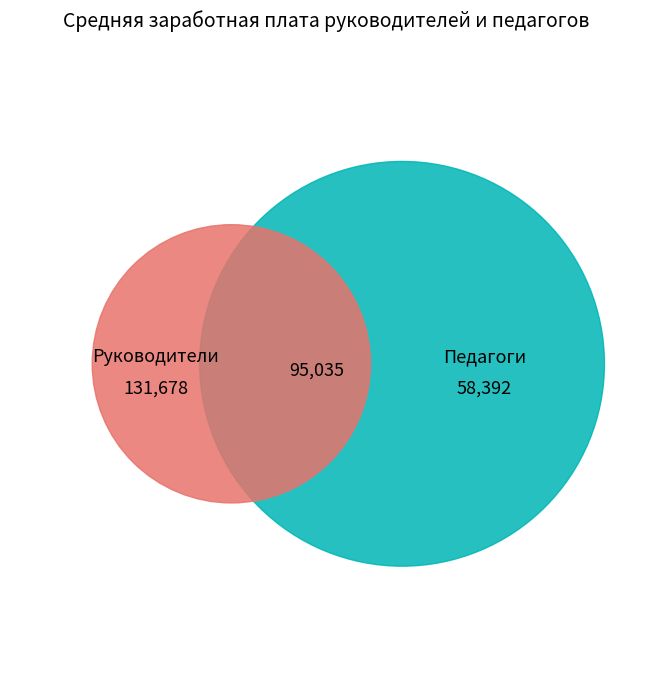

Does 3 represent more than half of the total?

No